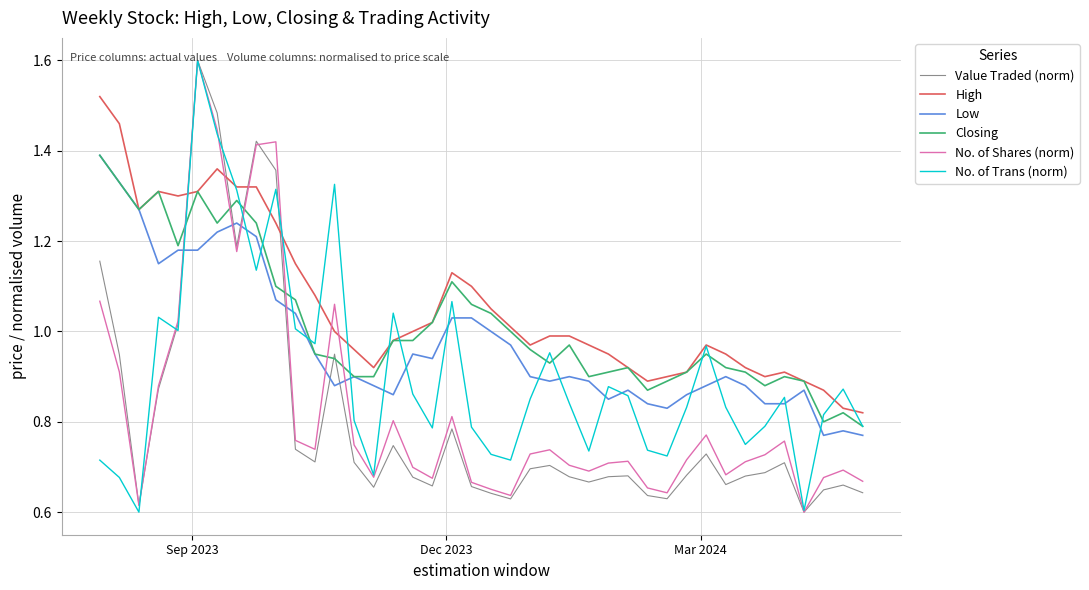

How many intersections are there between High and No. of Shares (norm)?

6